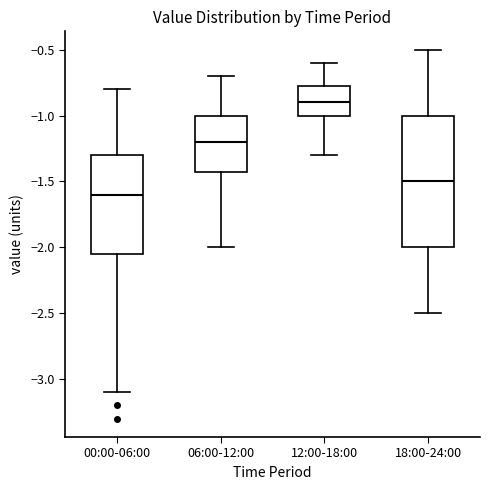

Reading left to right, transcribe this box plot: for each box, give where its median line is, the range the box spans, and where its two whiskers end, as read against the y-axis. The values are not printed on the chart, so give them approximately, as read against the axis.

00:00-06:00: median -1.60, box -2.05 to -1.30, whiskers -3.10 to -0.80
06:00-12:00: median -1.20, box -1.40 to -1.00, whiskers -2.00 to -0.70
12:00-18:00: median -0.90, box -1.00 to -0.75, whiskers -1.30 to -0.60
18:00-24:00: median -1.50, box -2.00 to -1.00, whiskers -2.50 to -0.50